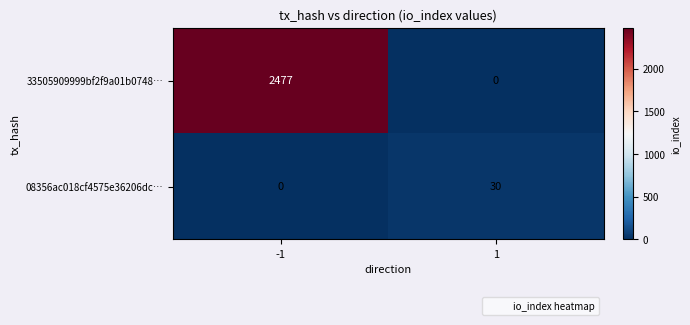

What is the sum of the 33505909999bf2f9a01b0748… values at -1 and 1?

2477